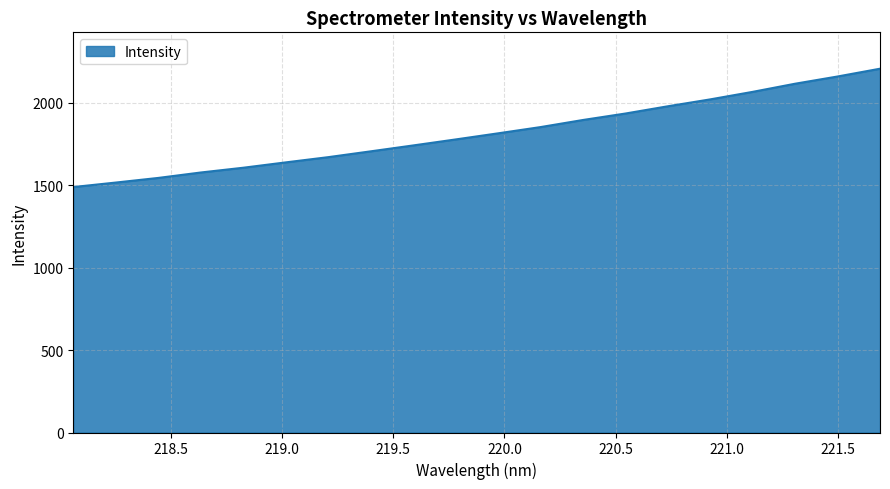

What is the difference between the maximum and minimum values?

718.1